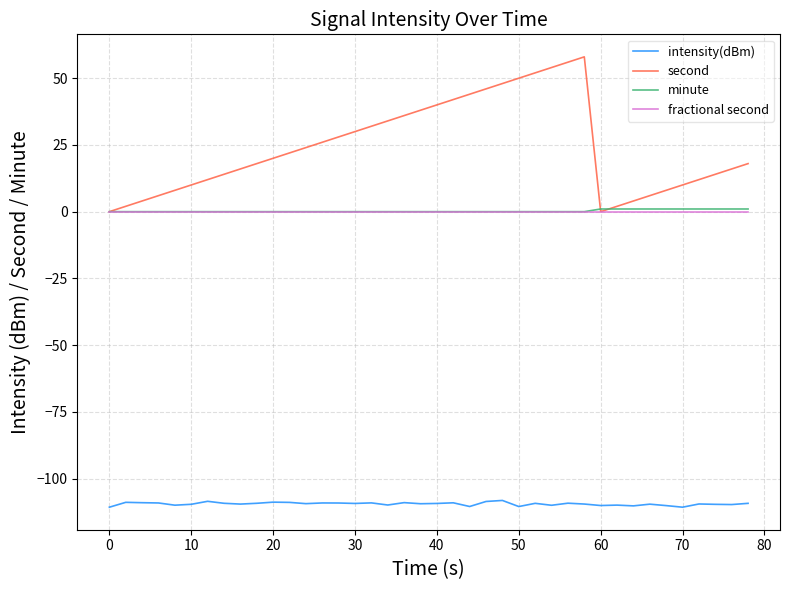

Which series has the largest total across all categories?

second